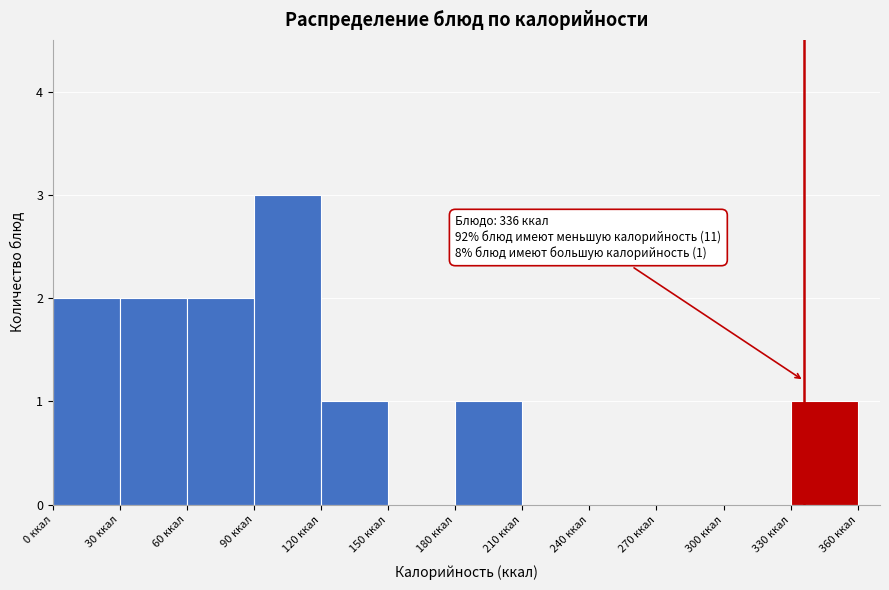

Which range on the x-axis has the tallest bar?

90 to 120